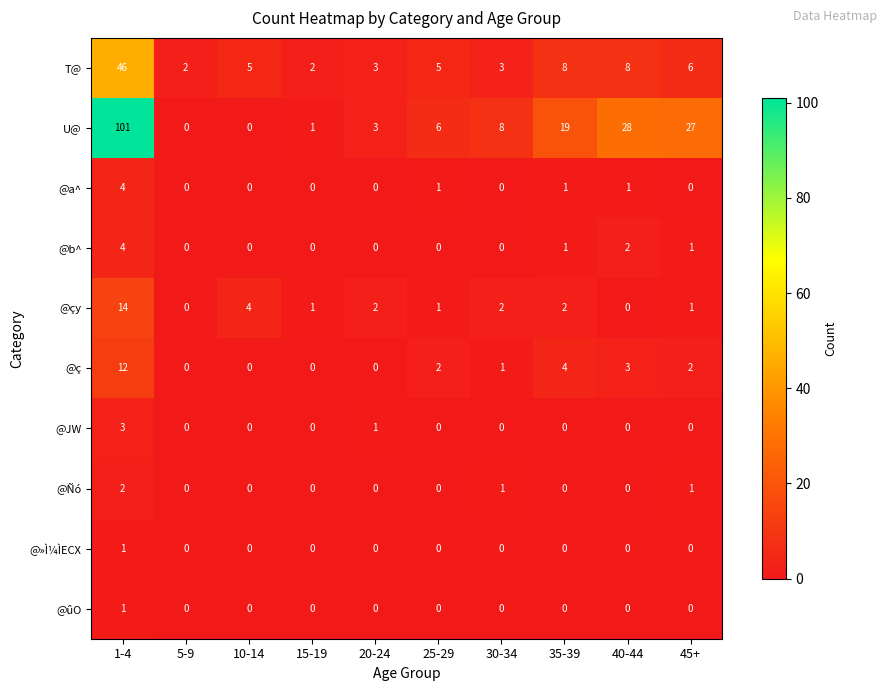

At how many categories does at least one series exceed 63?

1